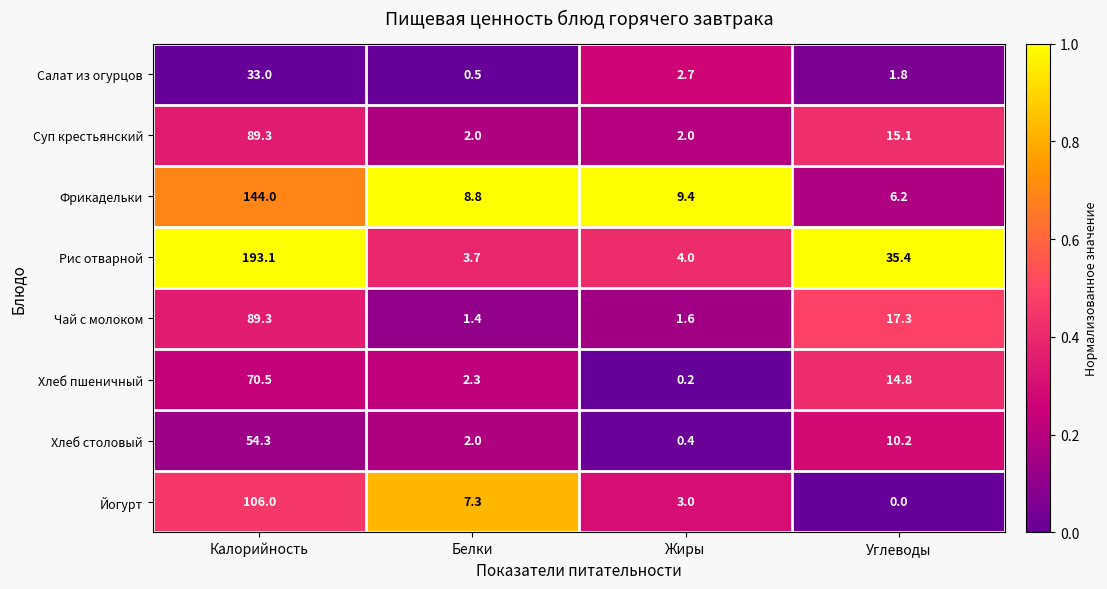

True or false: Хлеб пшеничный has a value of 1.2 at Белки.

False